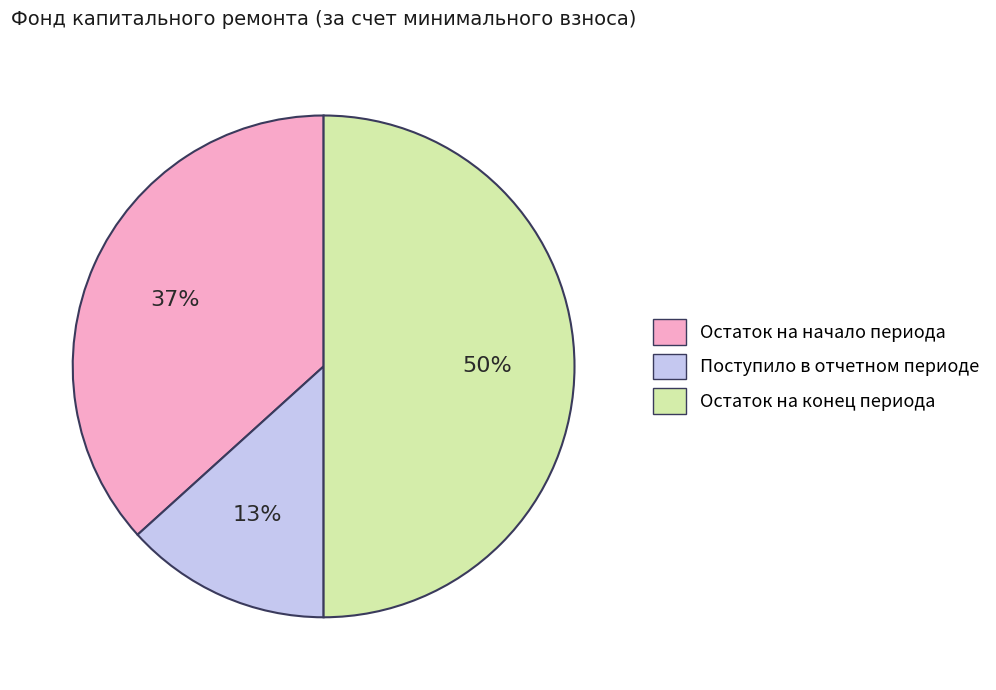

How many segments does this pie chart have?

3